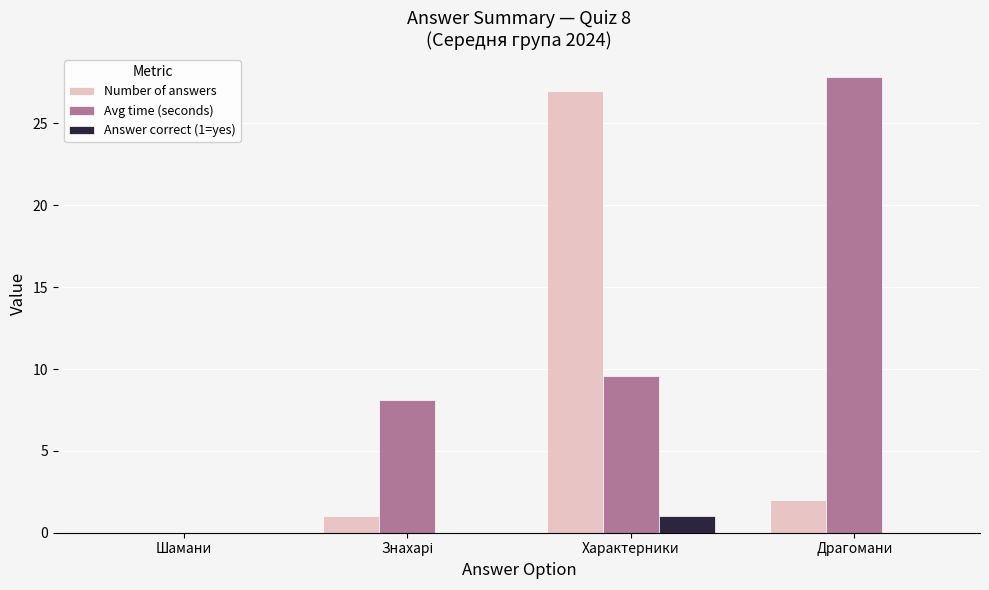

Reading left to right, list all the values displayed in this chart.

Number of answers: 0.0	1.0	27.0	2.0
Avg time (seconds): 0.0	8.1	9.6	27.9
Answer correct (1=yes): 0.0	0.0	1.0	0.0